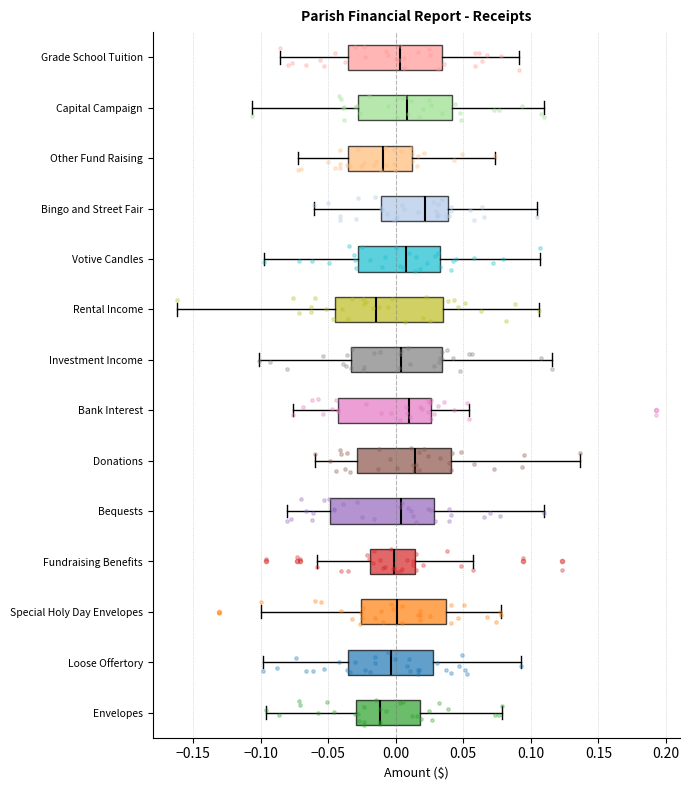

Which box has the furthest to the right median line?

Bingo and Street Fair